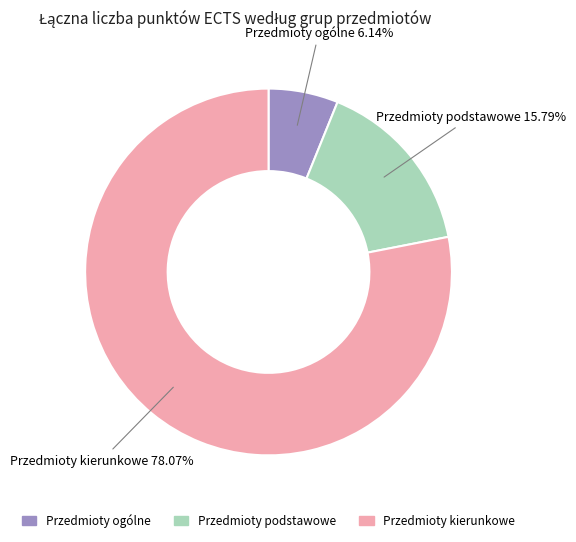

Rank the categories by value from lowest to highest.

Przedmioty ogólne, Przedmioty podstawowe, Przedmioty kierunkowe